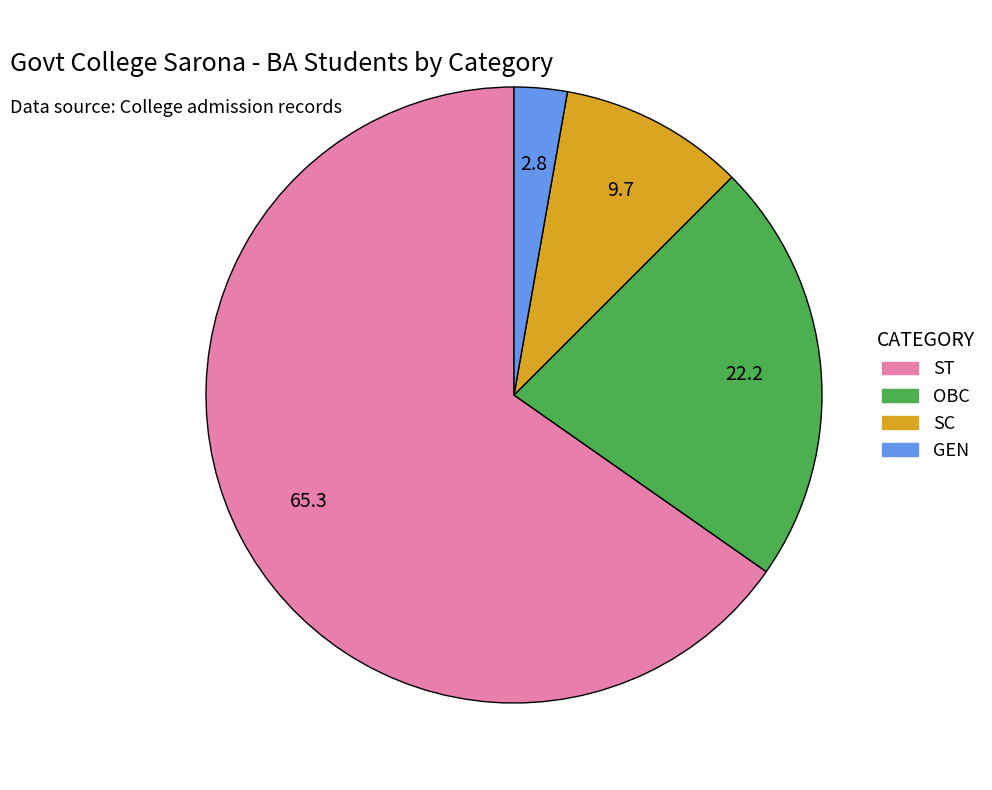

Which slice is the largest?

ST